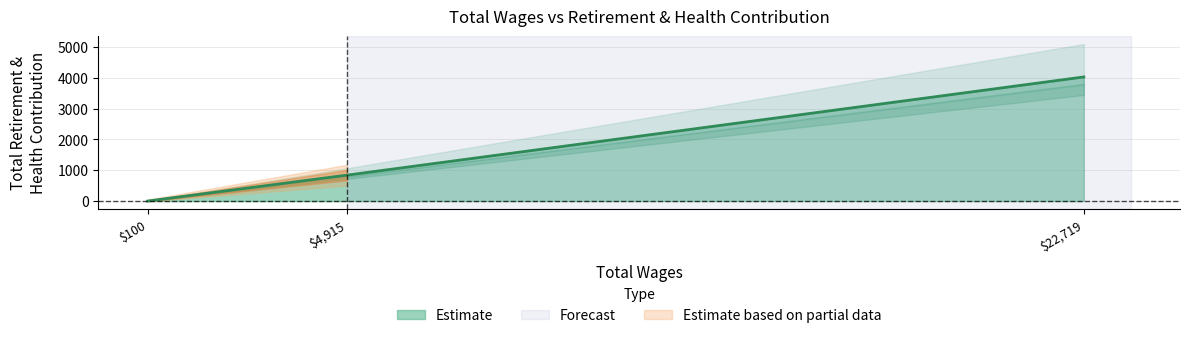

How many positive values are there?

2